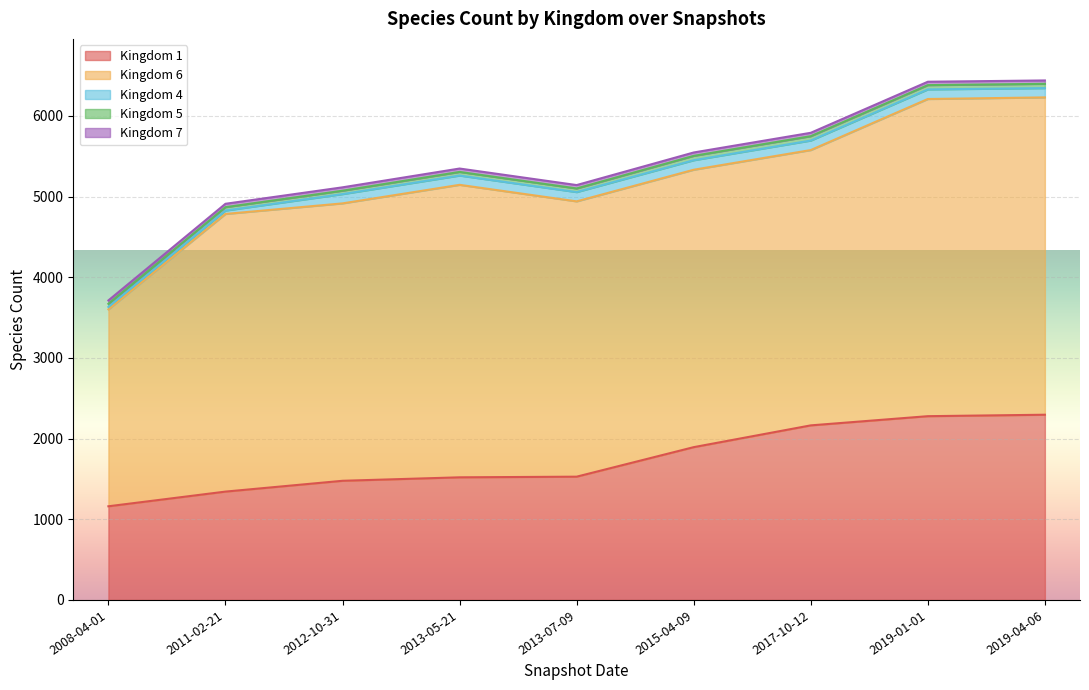

True or false: 7 has more than 2 interior local peaks.

False